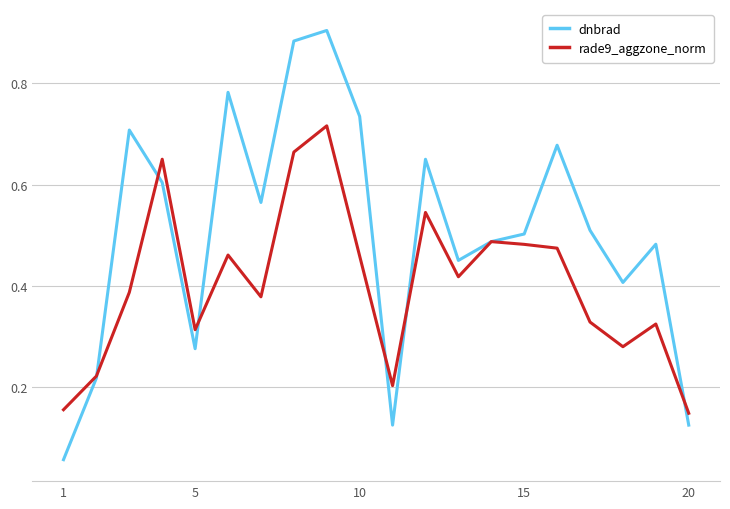

Which series has the largest total across all categories?

dnbrad